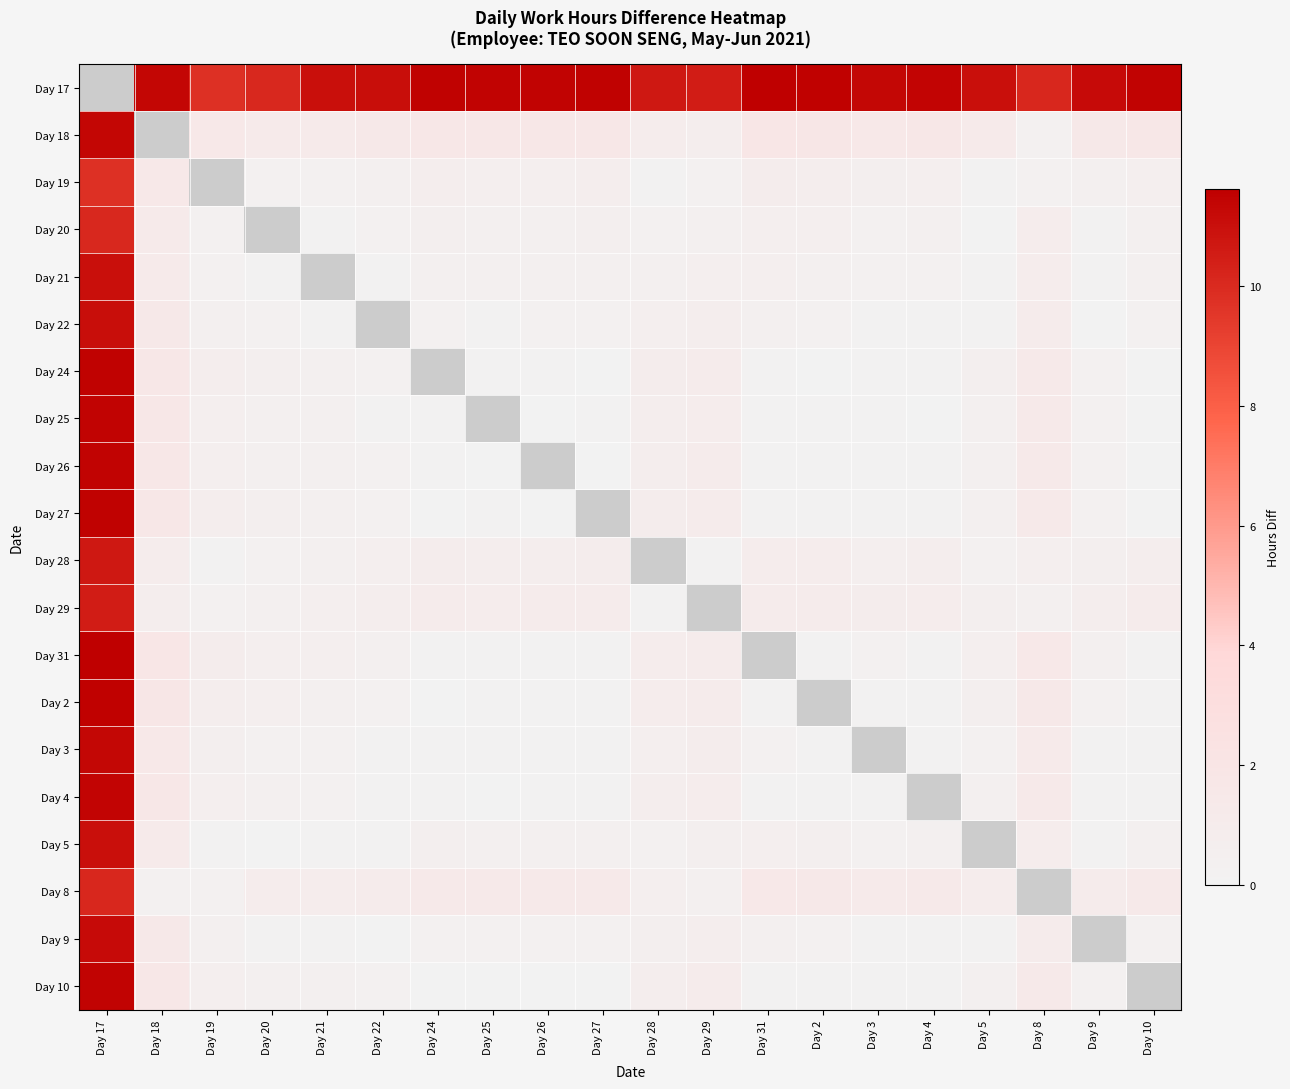

How many distinct data groups are displayed?

20